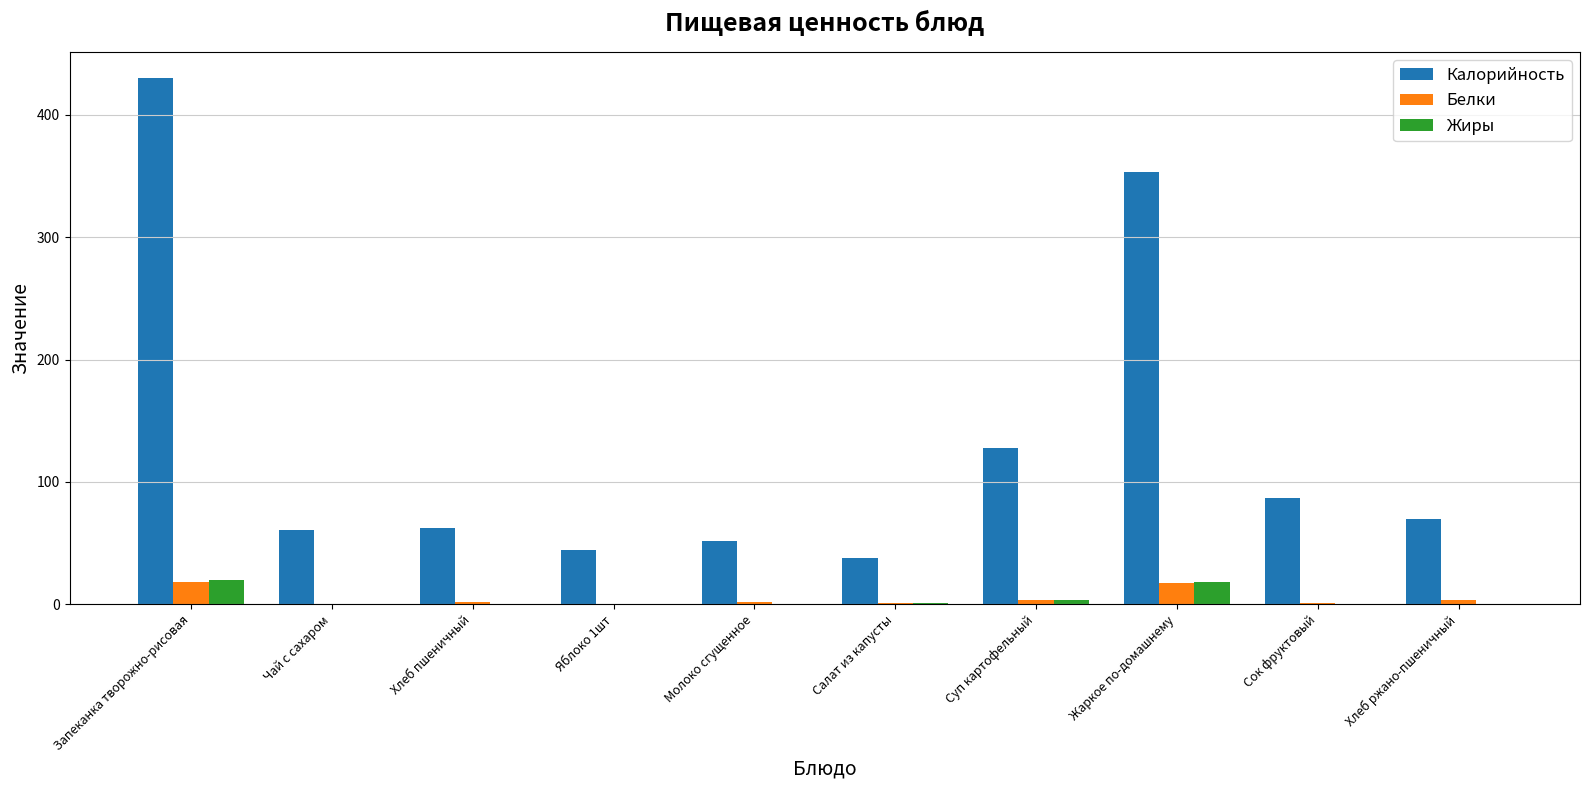

Which series has the largest range (max minus min)?

Калорийность